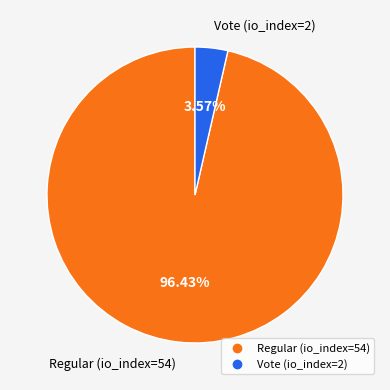

What portion of the pie excludes Regular (io_index=54)?

3.6%